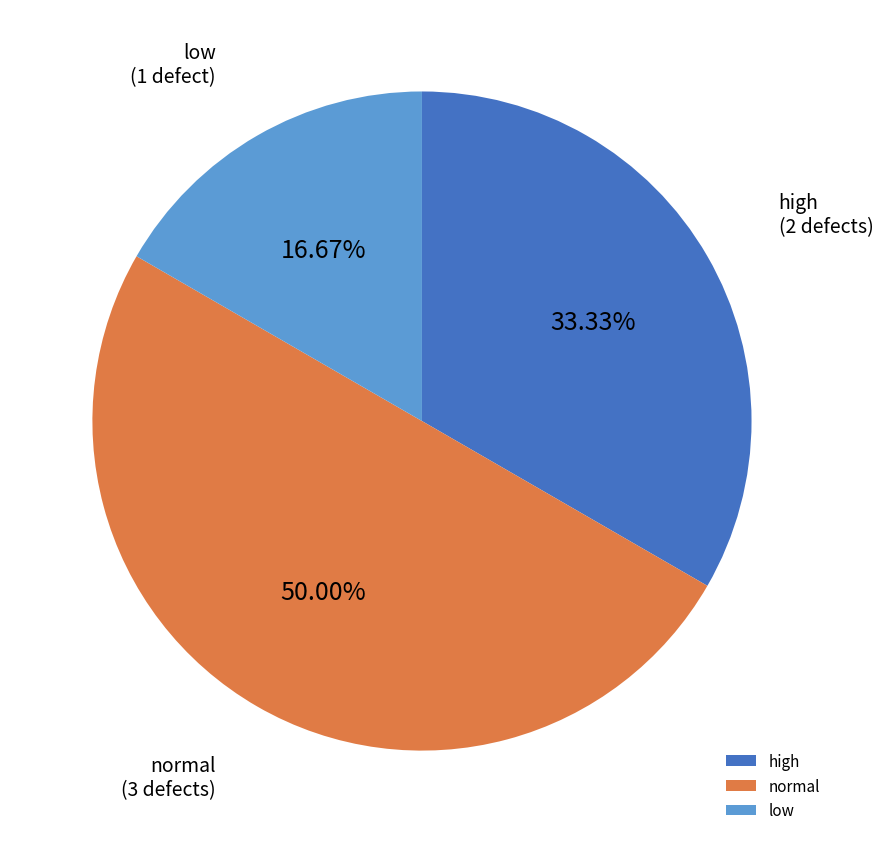

Do normal and low together represent more than half of the pie?

Yes